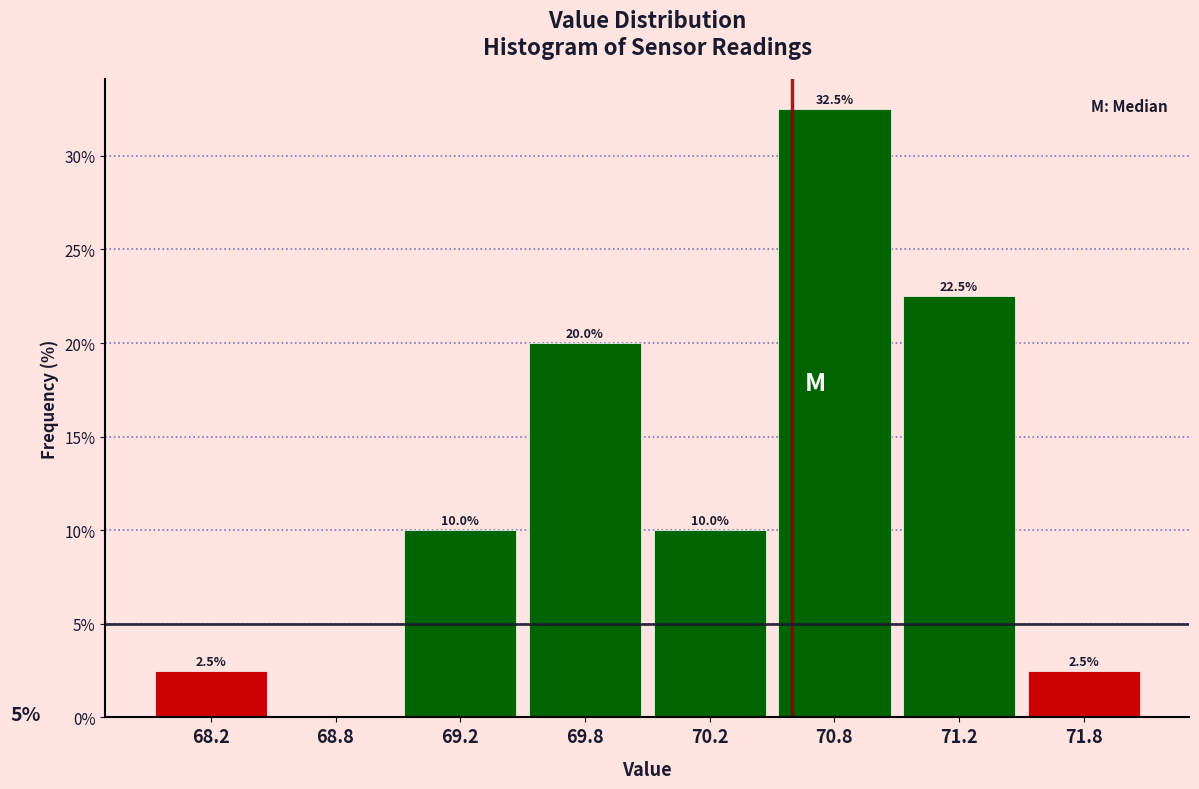

Reading right to left, extract all data points from this chart.

71.8=2.5	71.2=22.5	70.8=32.5	70.2=10.0	69.8=20.0	69.2=10.0	68.8=0.0	68.2=2.5